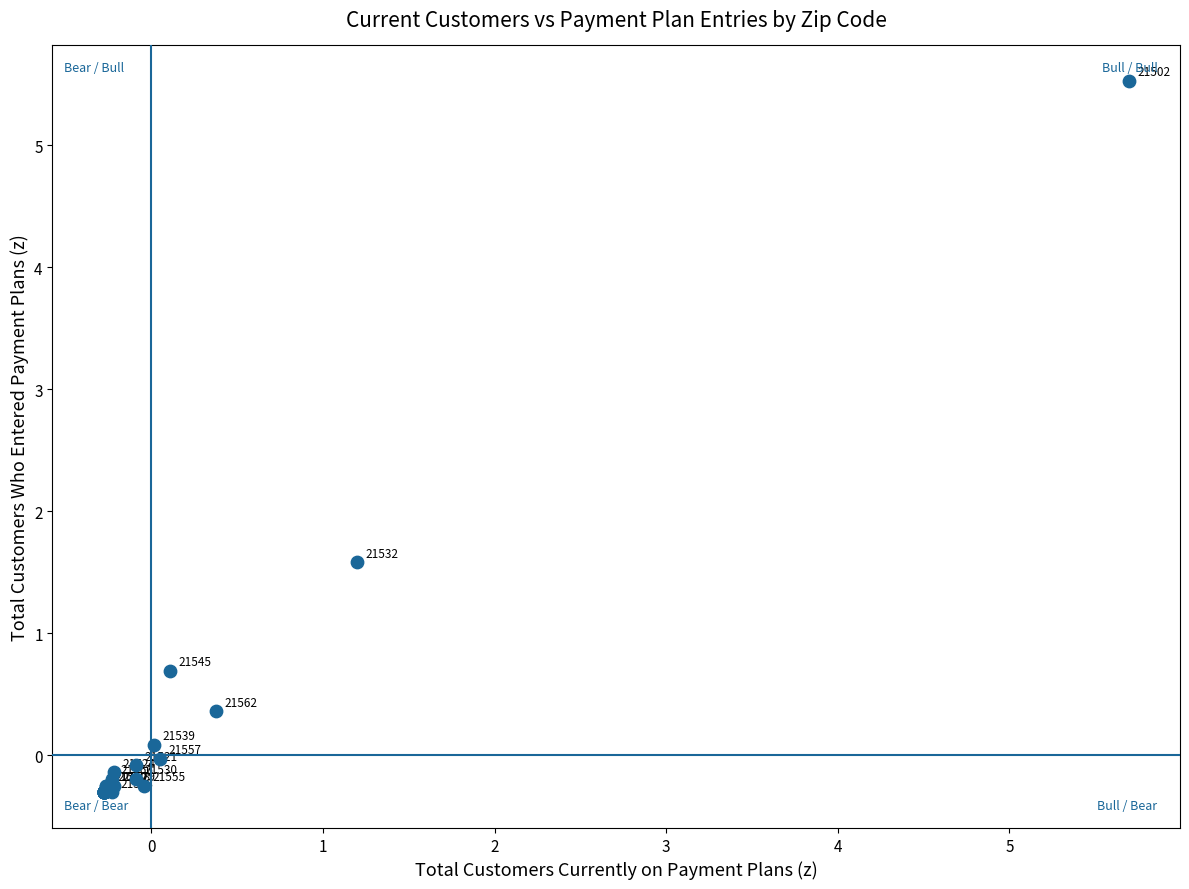

What Y value in the scatter plot is closest to 2?

1.6